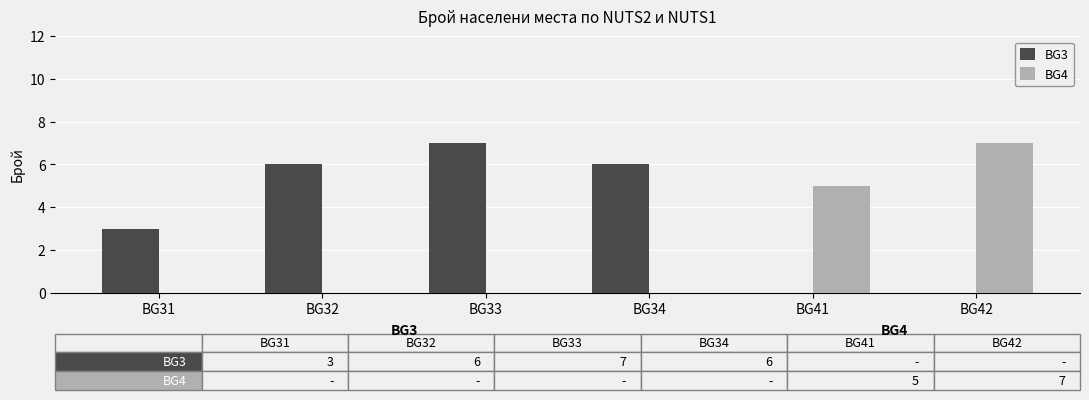

What are all the series names shown in the legend?

BG3, BG4